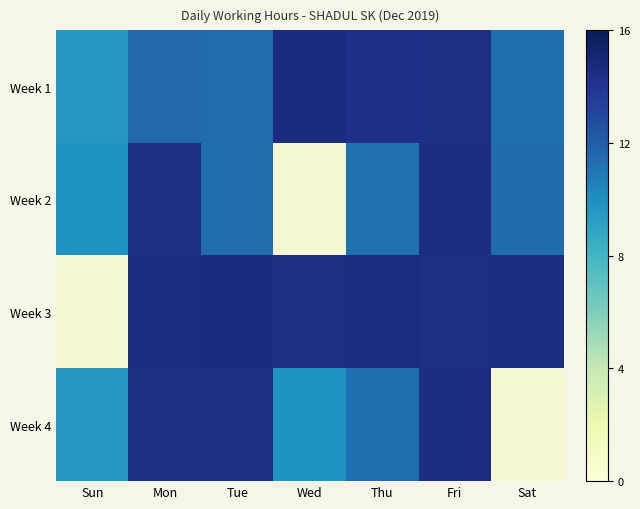

What is the minimum value shown in the chart?

9.7